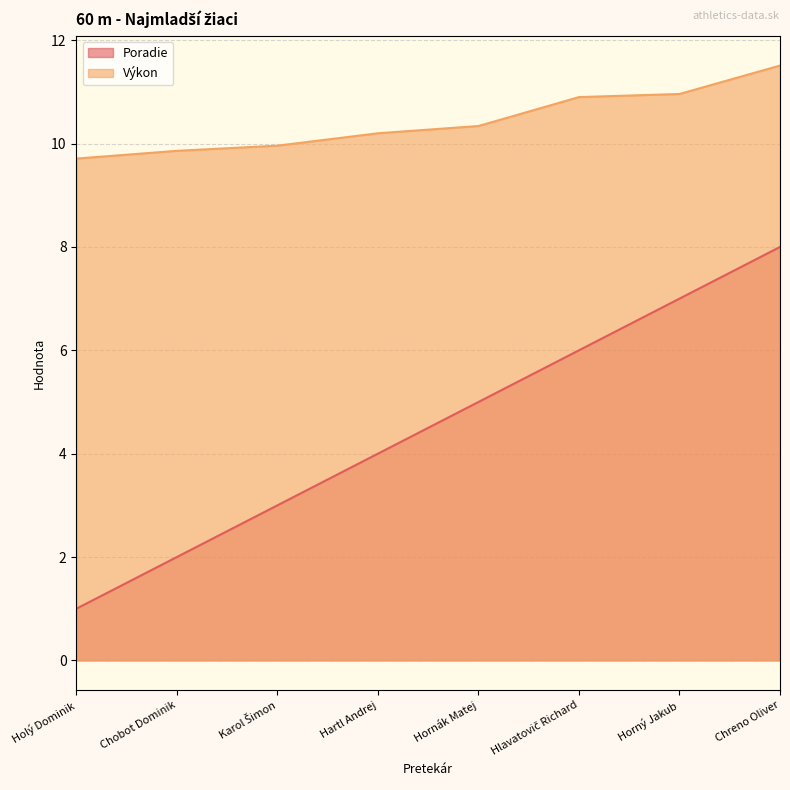

True or false: Výkon and Poradie intersect in this chart.

False